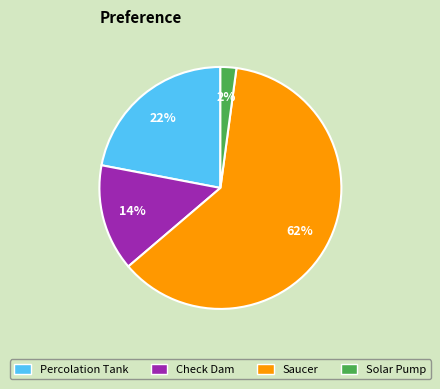

To the nearest percent, what is the difference between the largest and smallest slice percentages?

60%